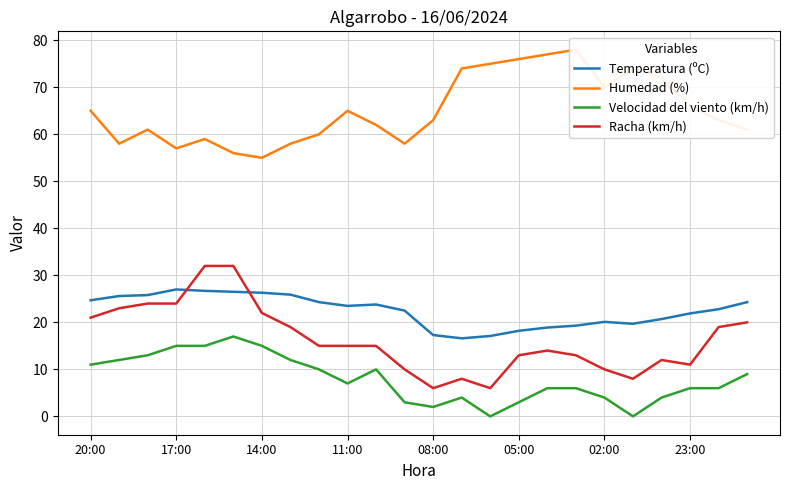

Reading left to right, transcribe all the data shown in this chart.

Temperatura (ºC): 24.7	25.6	25.8	27.0	26.7	26.5	26.3	25.9	24.3	23.5	23.8	22.5	17.3	16.6	17.1	18.2	18.9	19.3	20.1	19.7	20.7	21.9	22.8	24.3
Humedad (%): 65.0	58.0	61.0	57.0	59.0	56.0	55.0	58.0	60.0	65.0	62.0	58.0	63.0	74.0	75.0	76.0	77.0	78.0	70.0	74.0	72.0	66.0	63.0	61.0
Velocidad del viento (km/h): 11.0	12.0	13.0	15.0	15.0	17.0	15.0	12.0	10.0	7.0	10.0	3.0	2.0	4.0	0.0	3.0	6.0	6.0	4.0	0.0	4.0	6.0	6.0	9.0
Racha (km/h): 21.0	23.0	24.0	24.0	32.0	32.0	22.0	19.0	15.0	15.0	15.0	10.0	6.0	8.0	6.0	13.0	14.0	13.0	10.0	8.0	12.0	11.0	19.0	20.0